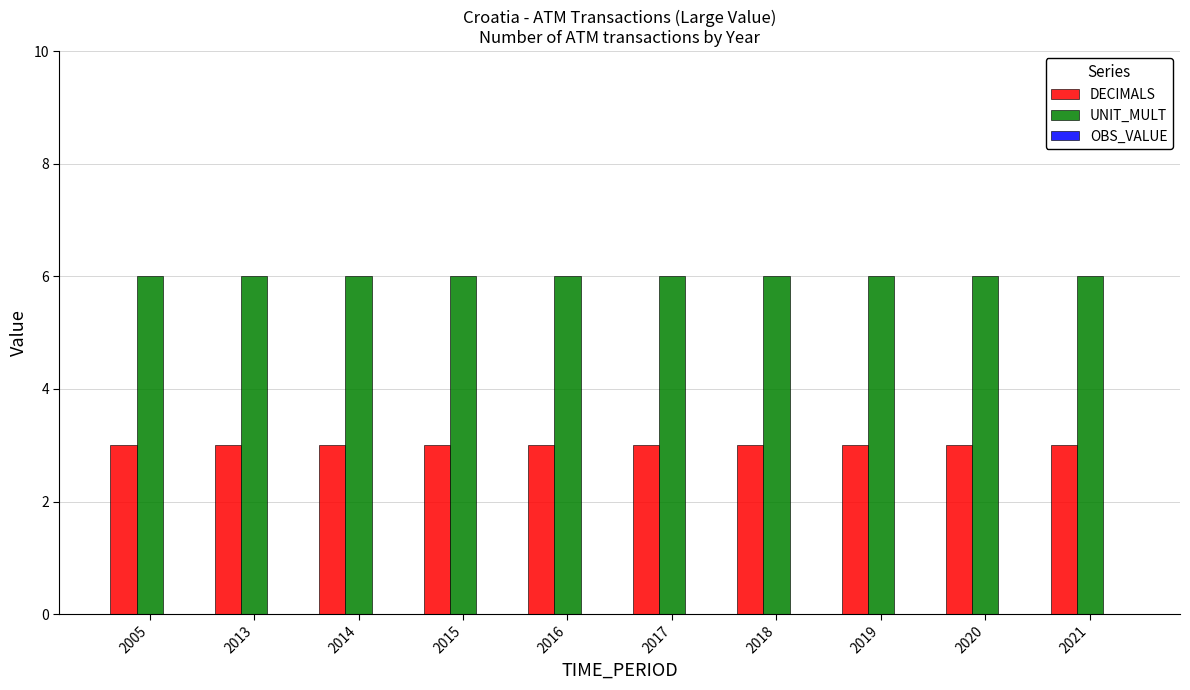

What is the greatest value displayed?

6